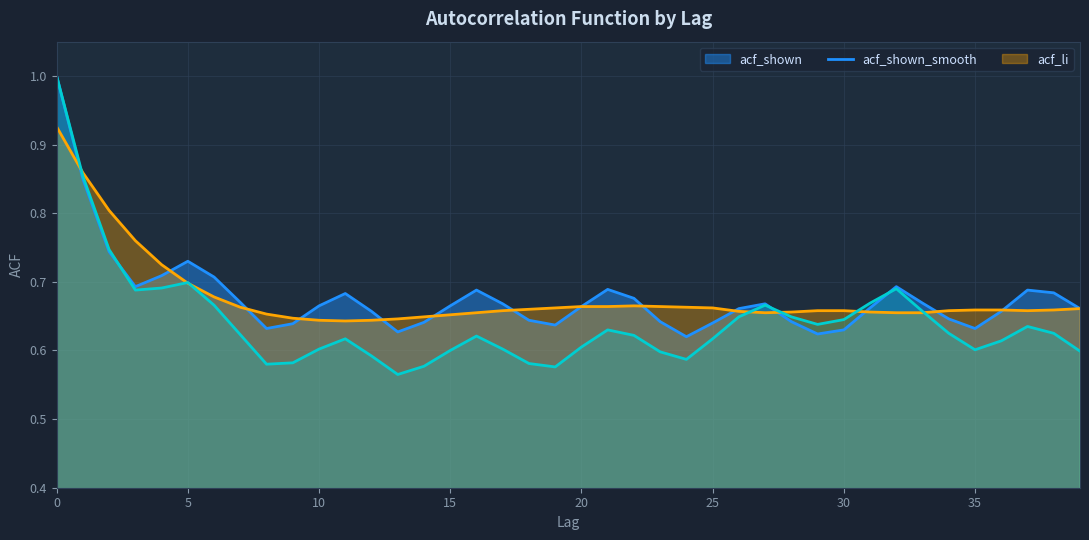

Which series changed the most between 10 and 24?

acf_shown